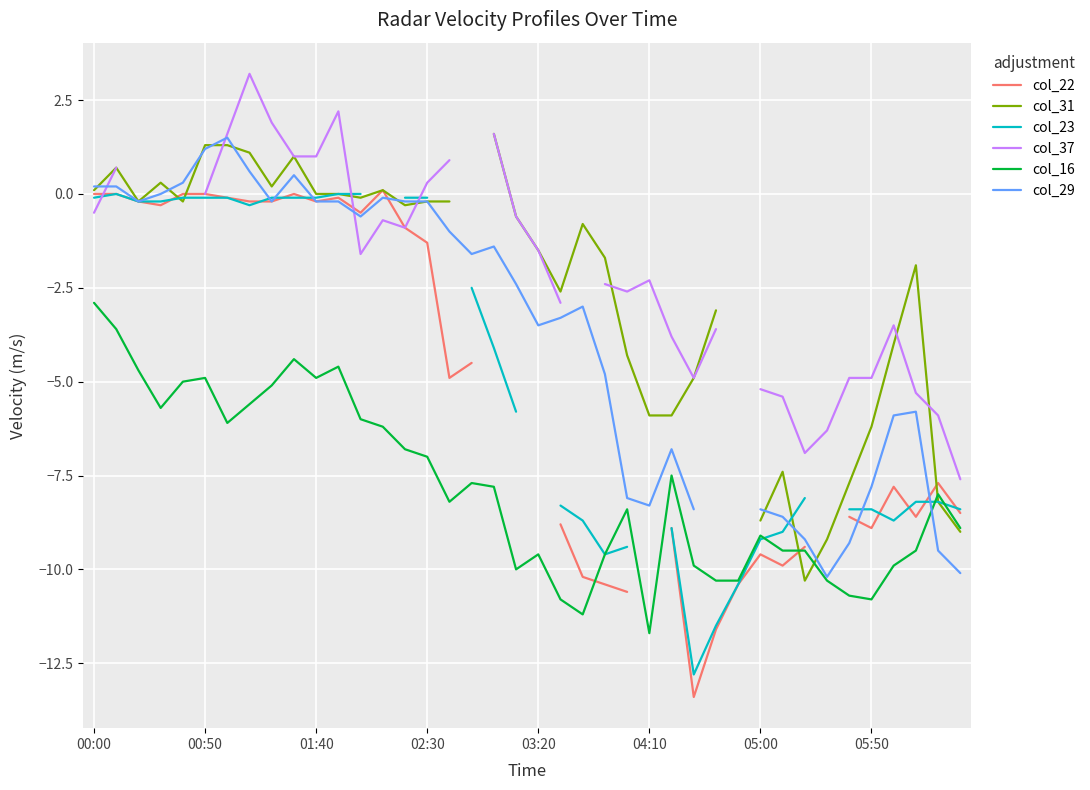

At which label does col_31 first exceed 0?

00:00